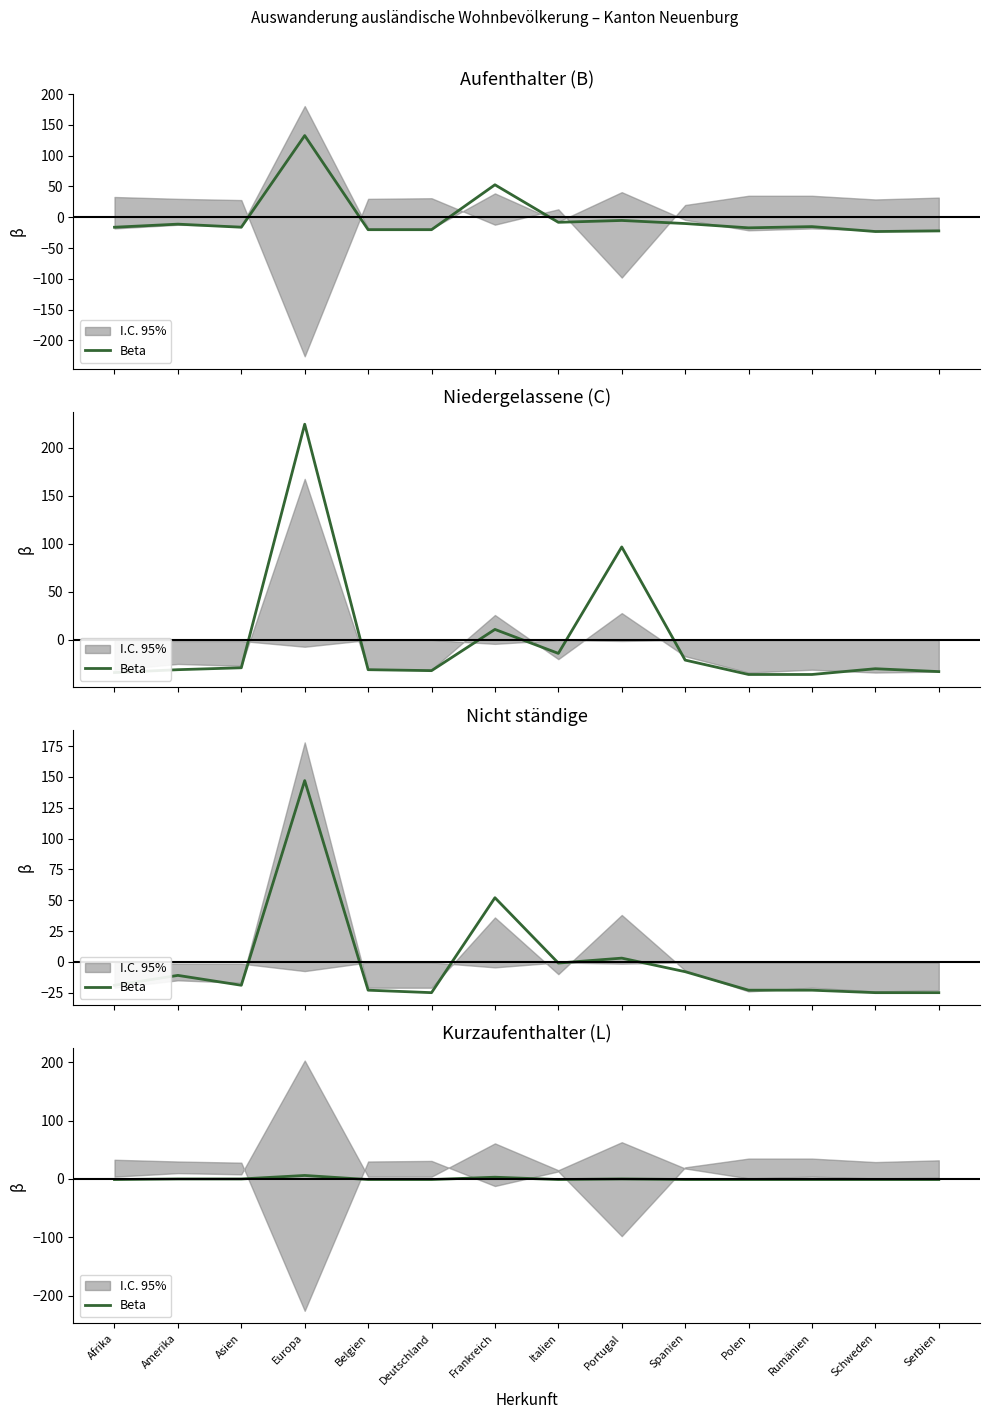

How many values are above zero?

2